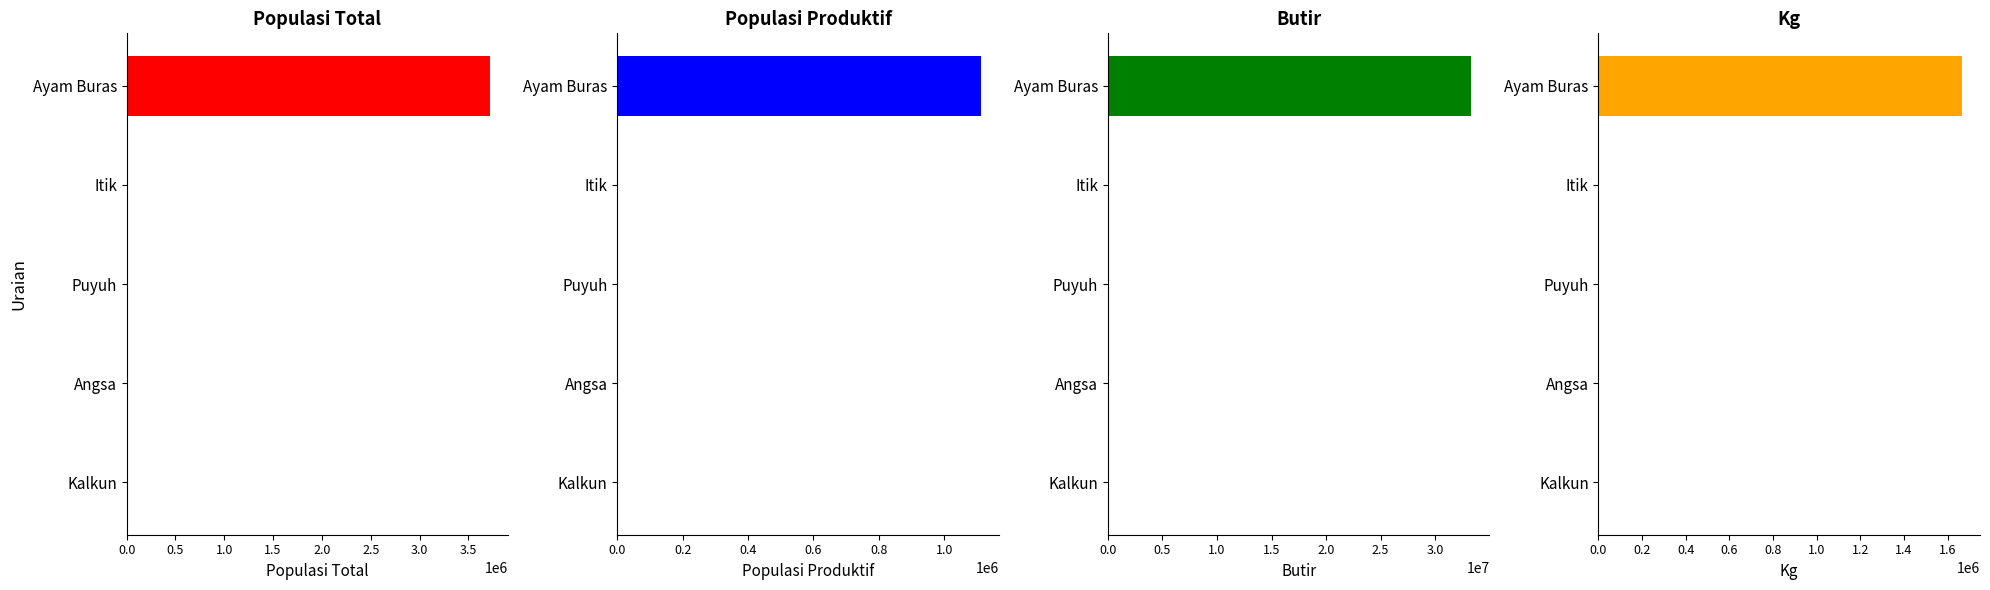

What is the difference between the maximum and minimum values in the Butir series?

33303168.5